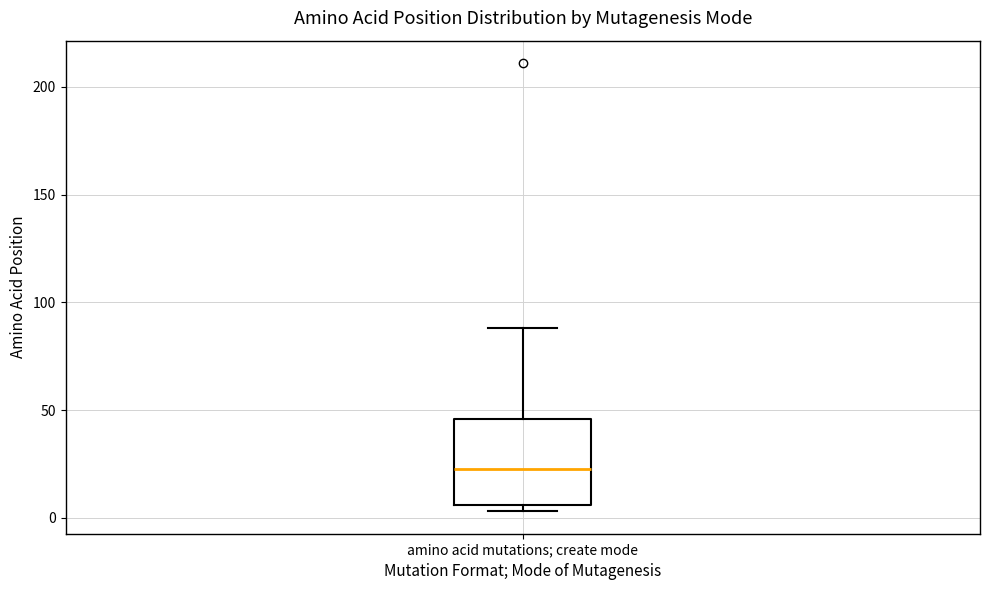

Where does the upper whisker of the box for amino acid mutations; create mode end on the y-axis? The values are not printed on the chart, so give them approximately, as read against the axis.

90